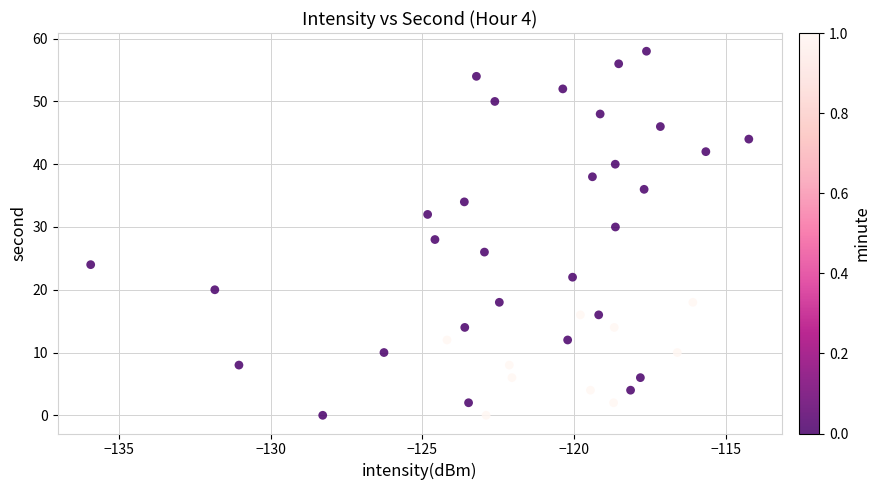

What is the range of Y values (max minus min)?

58